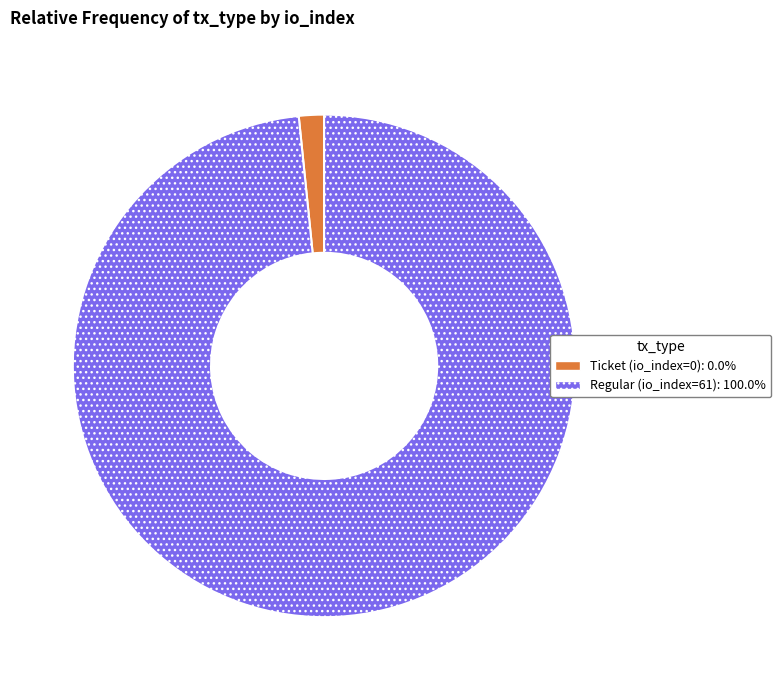

Is the sum of Ticket (io_index=0) and Regular (io_index=61) greater than half?

Yes